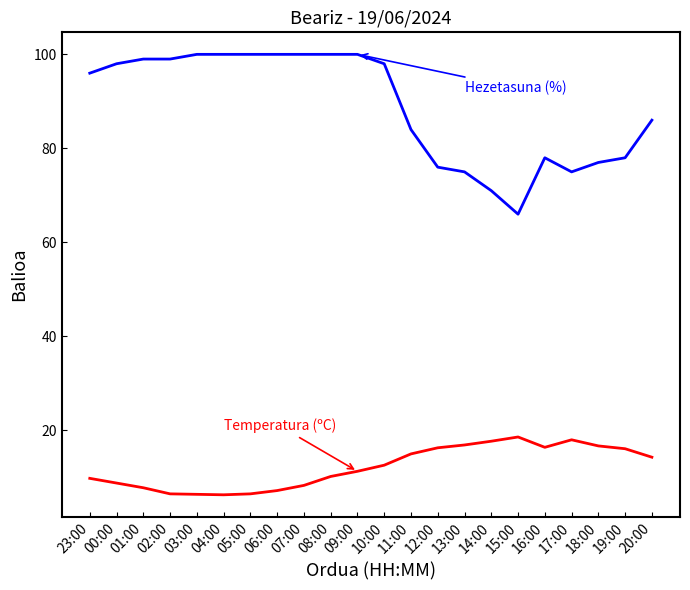

What is the difference between the highest and lowest values at 09:00?

88.7